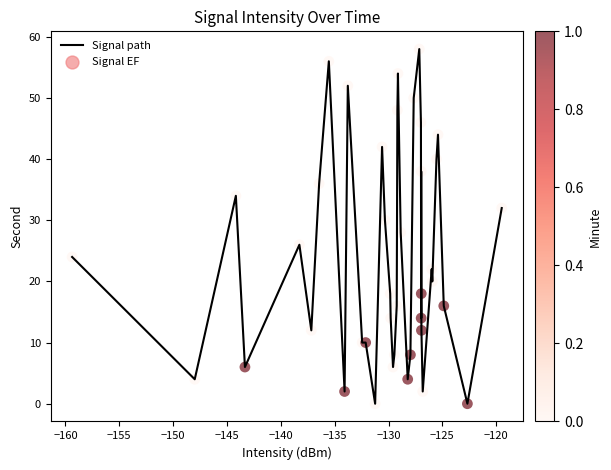

What is the maximum value shown in the chart?

58